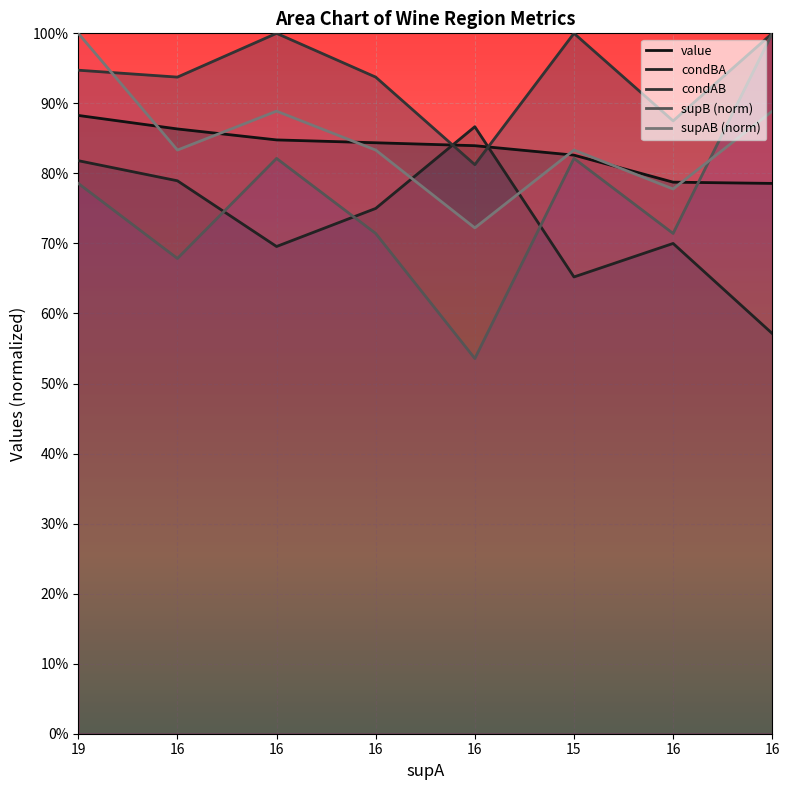

What is the difference between the maximum and minimum values in the condAB series?

0.2